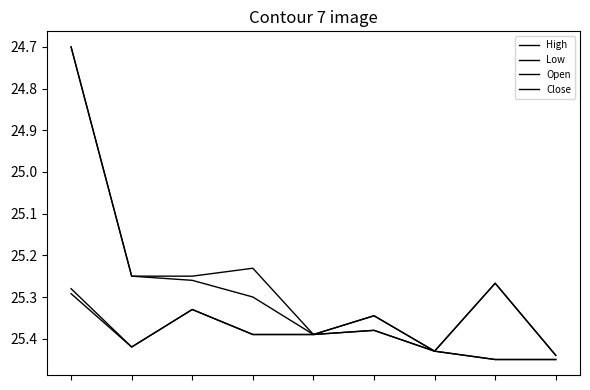

True or false: High and Close cross at least once.

False